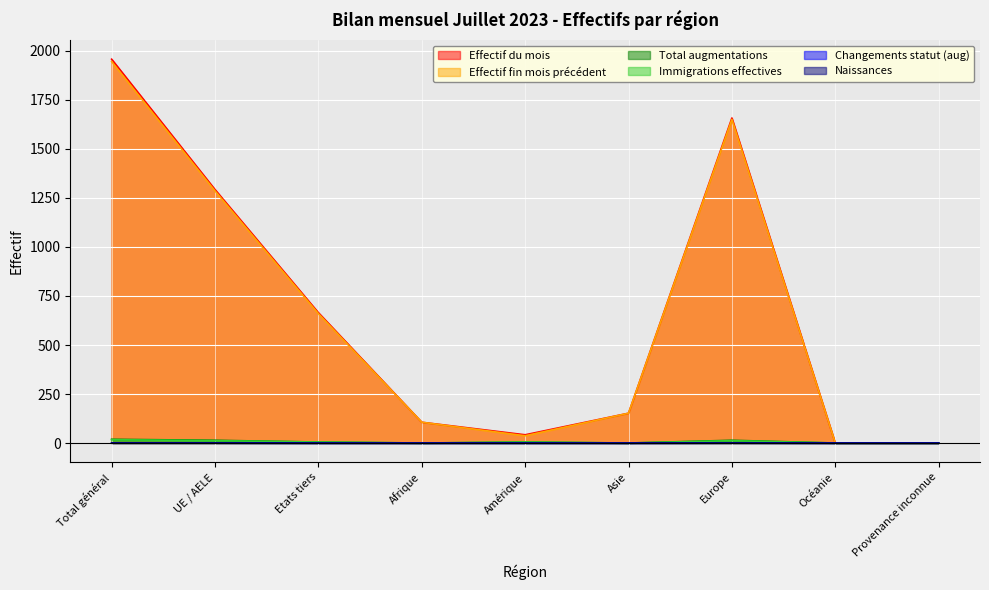

True or false: Effectif fin mois précédent and Total augmentations intersect in this chart.

False